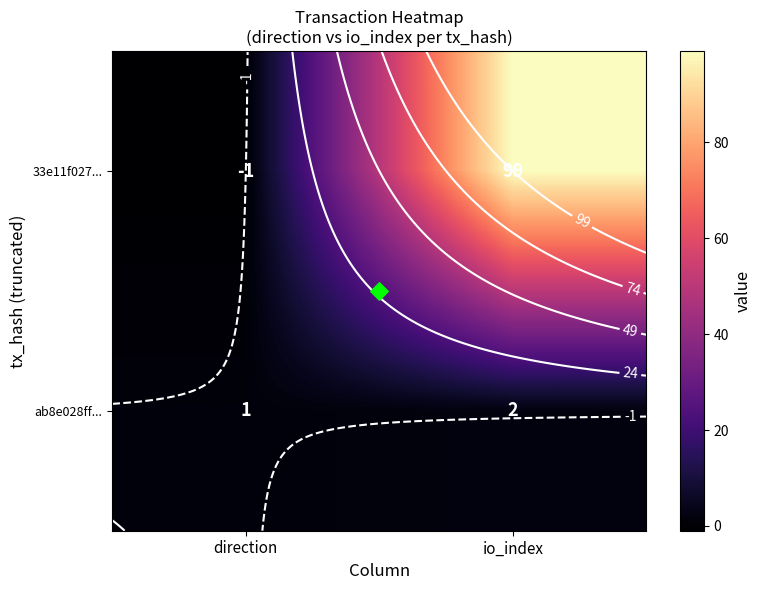

What is the spread (max minus min) of values at direction?

2